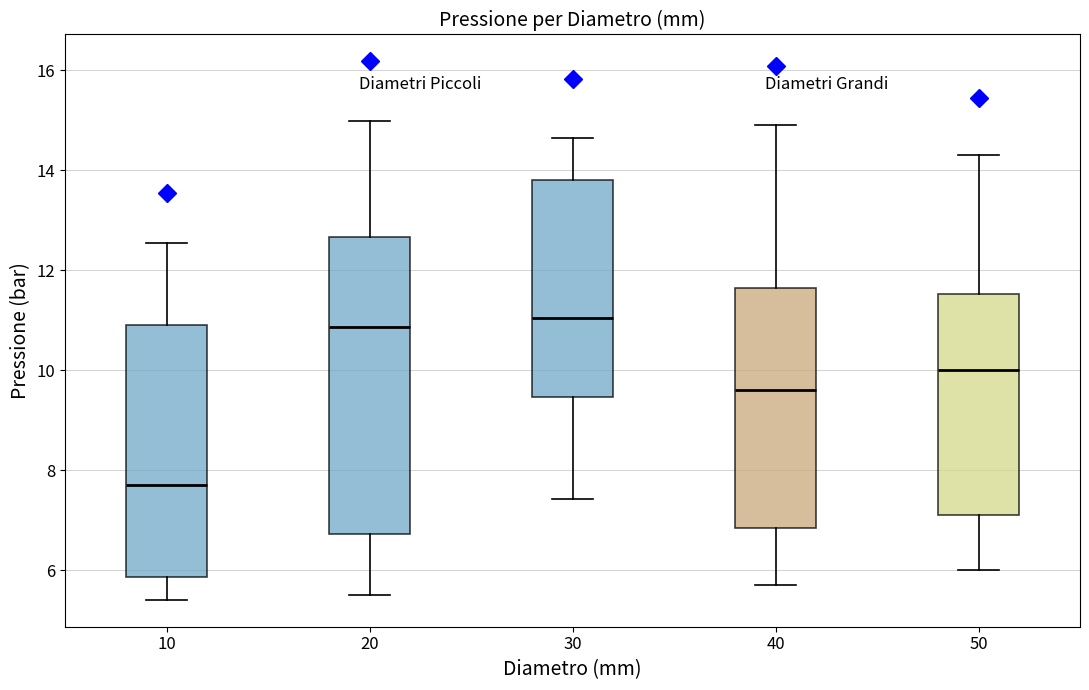

Where is the lower edge of the box at x = 20 on the y-axis? The values are not printed on the chart, so give them approximately, as read against the axis.

6.8